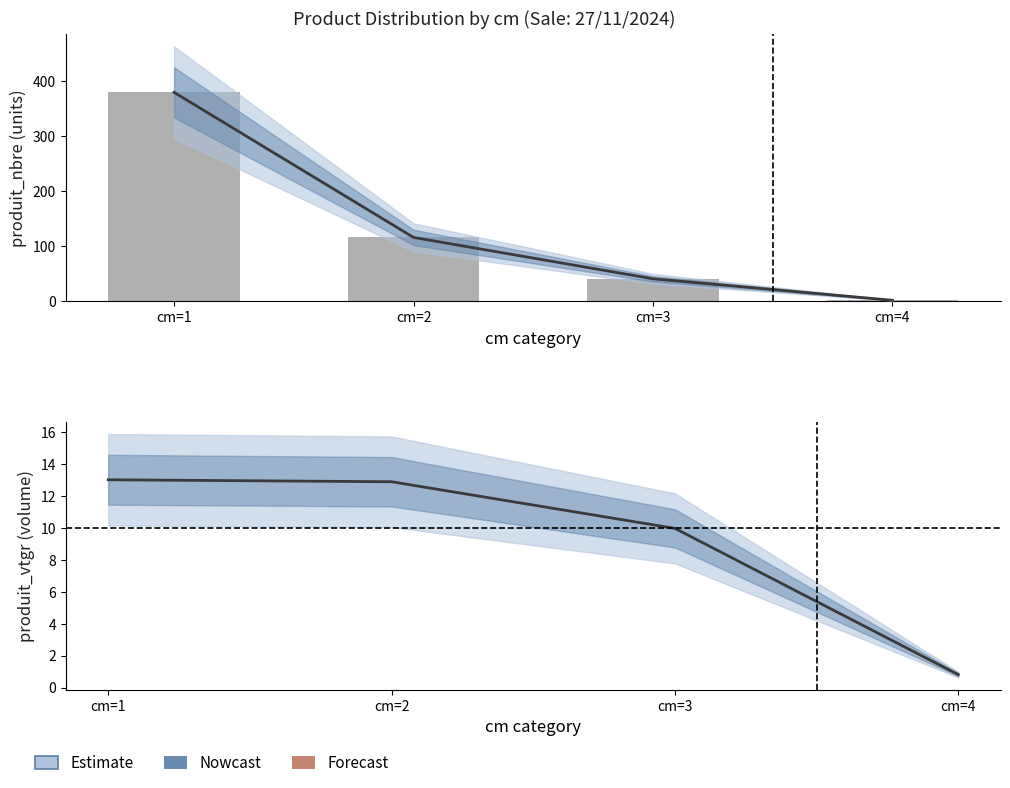

Which series changed the most between cm=1 and cm=4?

Estimate (central)